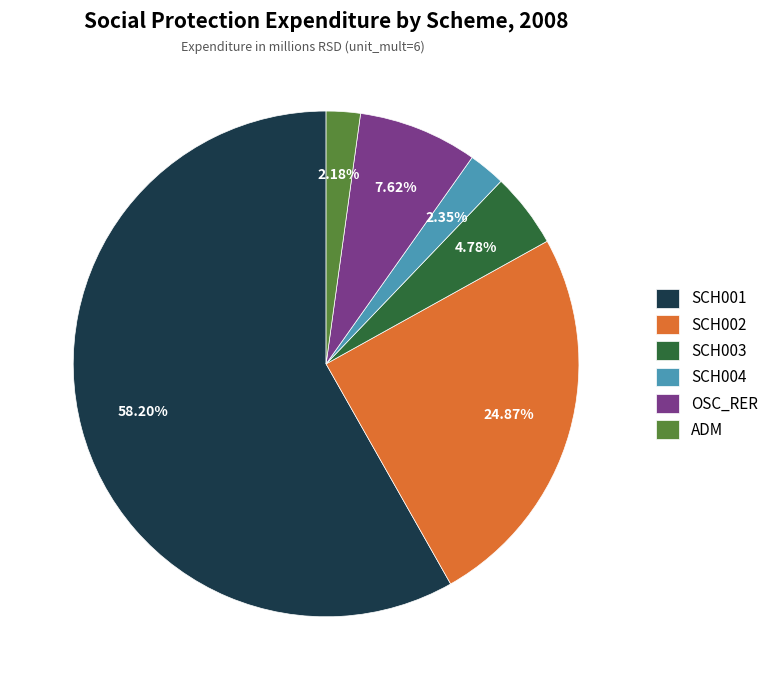

Combined, what portion of the pie is ADM and SCH004?

4.5%